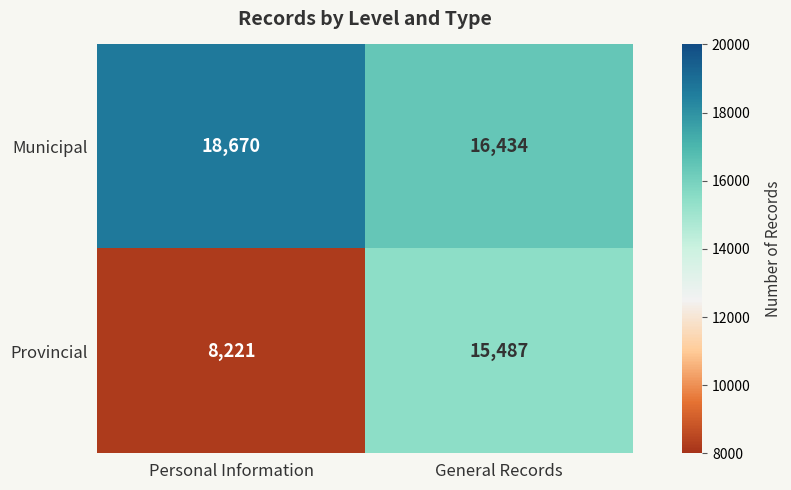

The Provincial series shows 20523 at General Records. True or false?

False